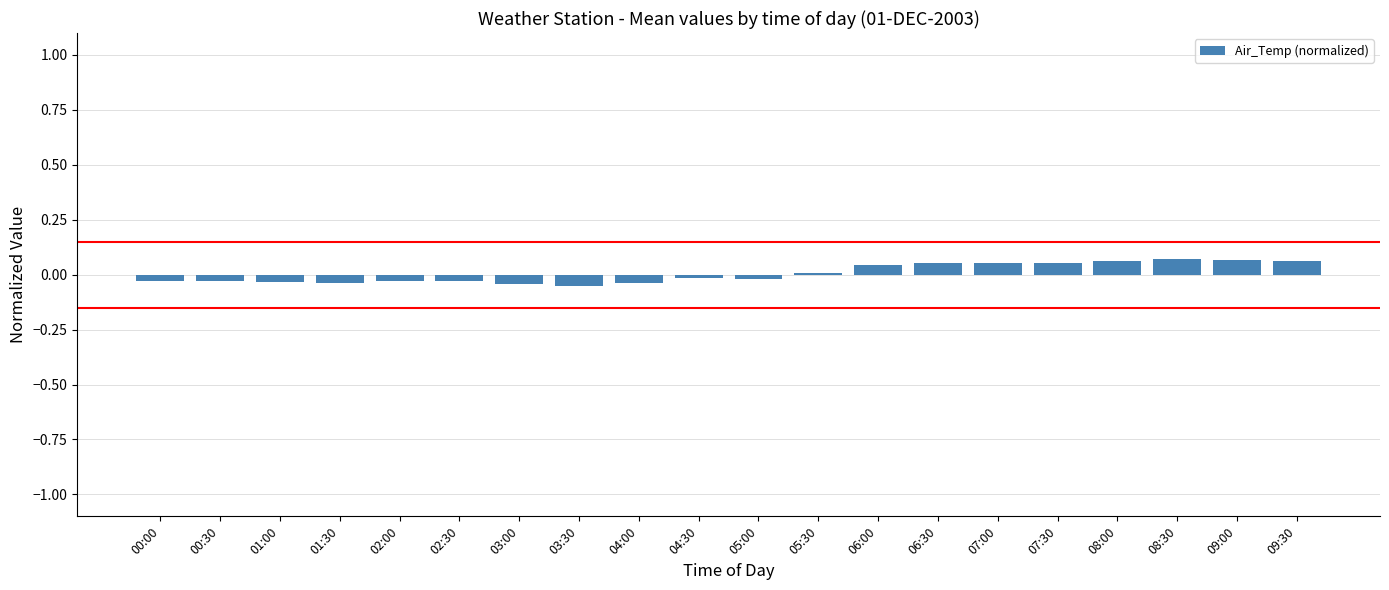

The value at 04:00 is -0.0. True or false?

True